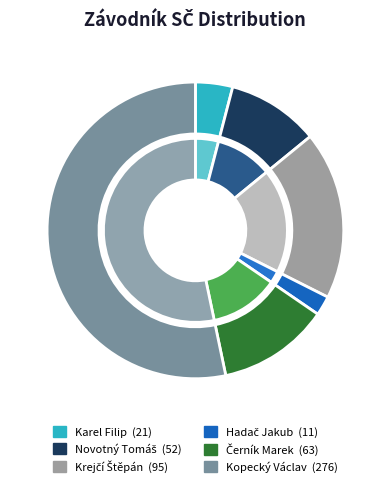

To the nearest percent, what portion does Hadač Jakub represent?

2%